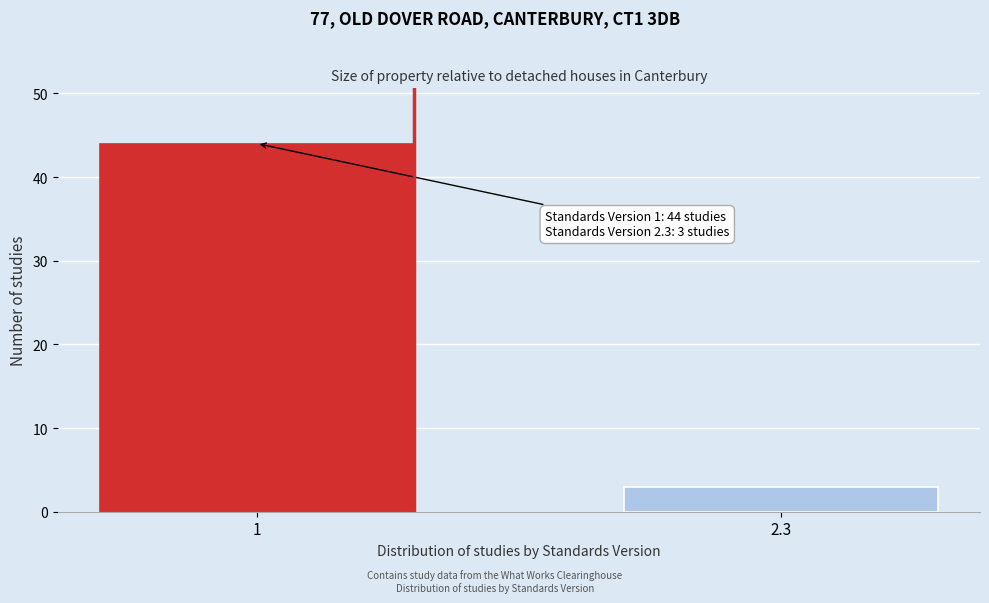

Reading left to right, transcribe all the data shown in this chart.

1=44	2.3=3